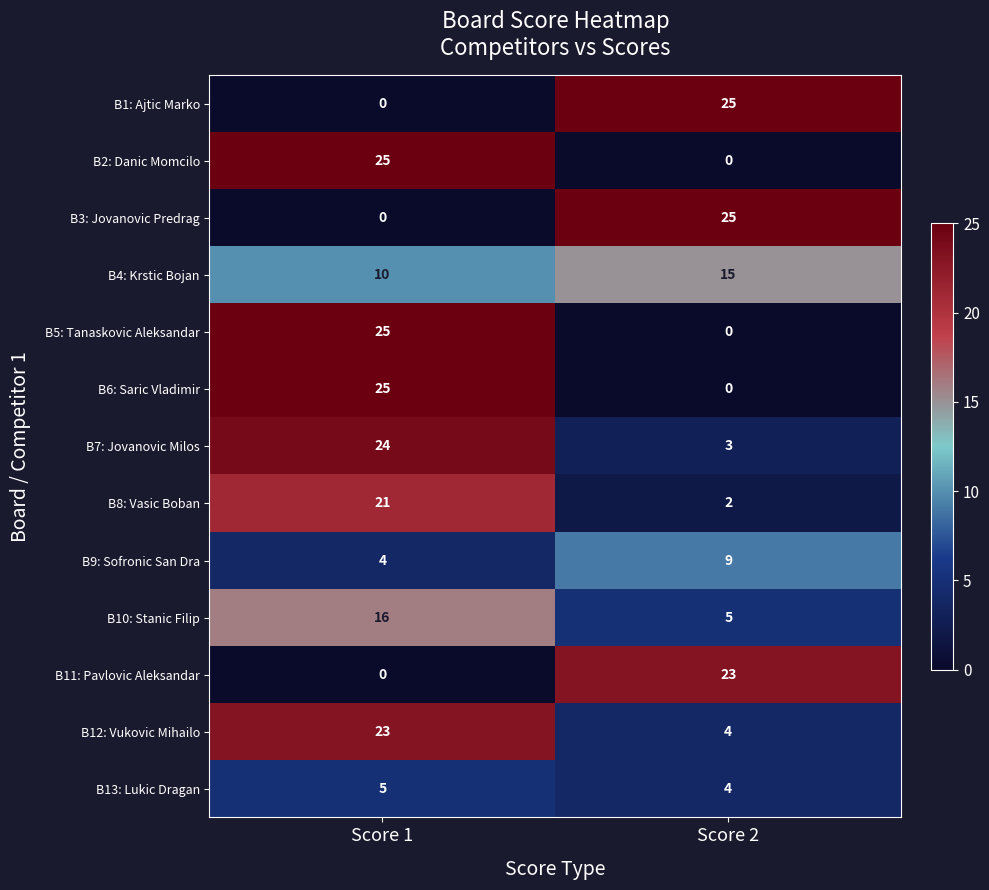

What is the spread (max minus min) of values at Score 1?

25